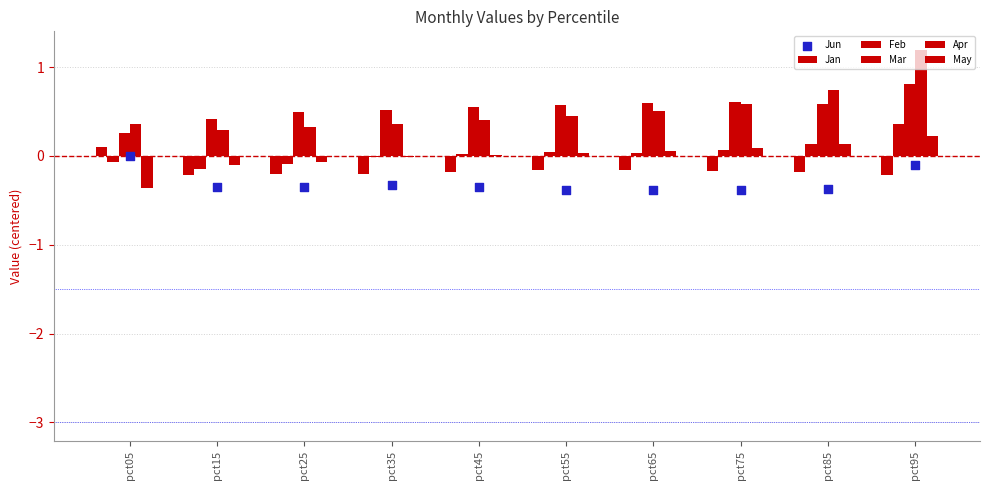

What are all the series names shown in the legend?

Jan, Feb, Mar, Apr, May, Jun